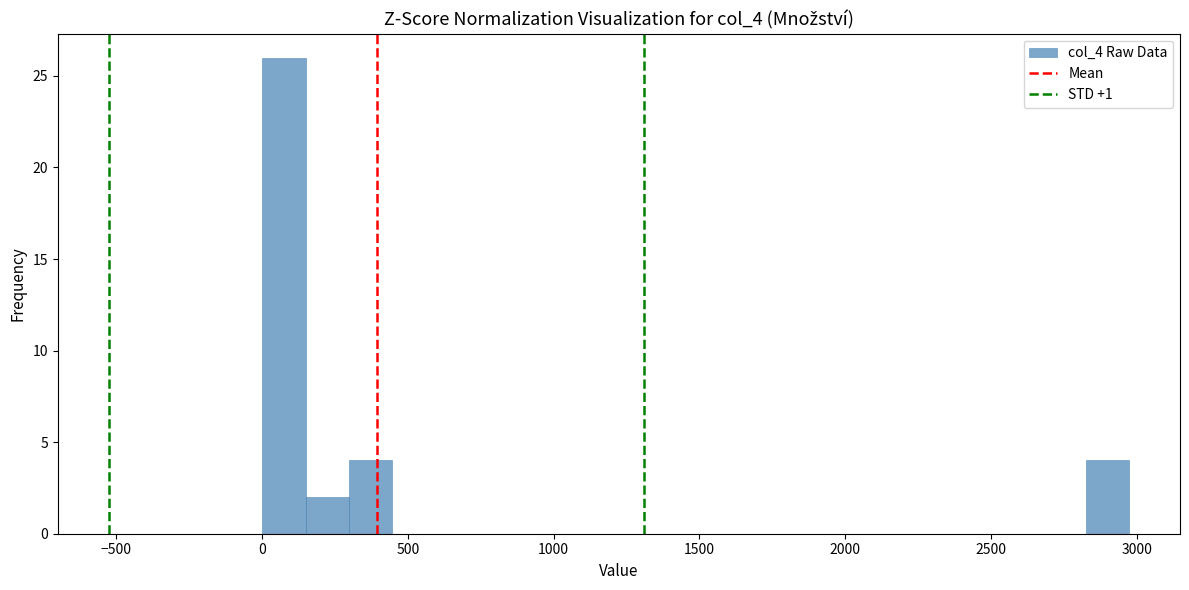

Around what value on the x-axis is the tallest bar? Give the approximate position of its centre, as read against the axis.

50